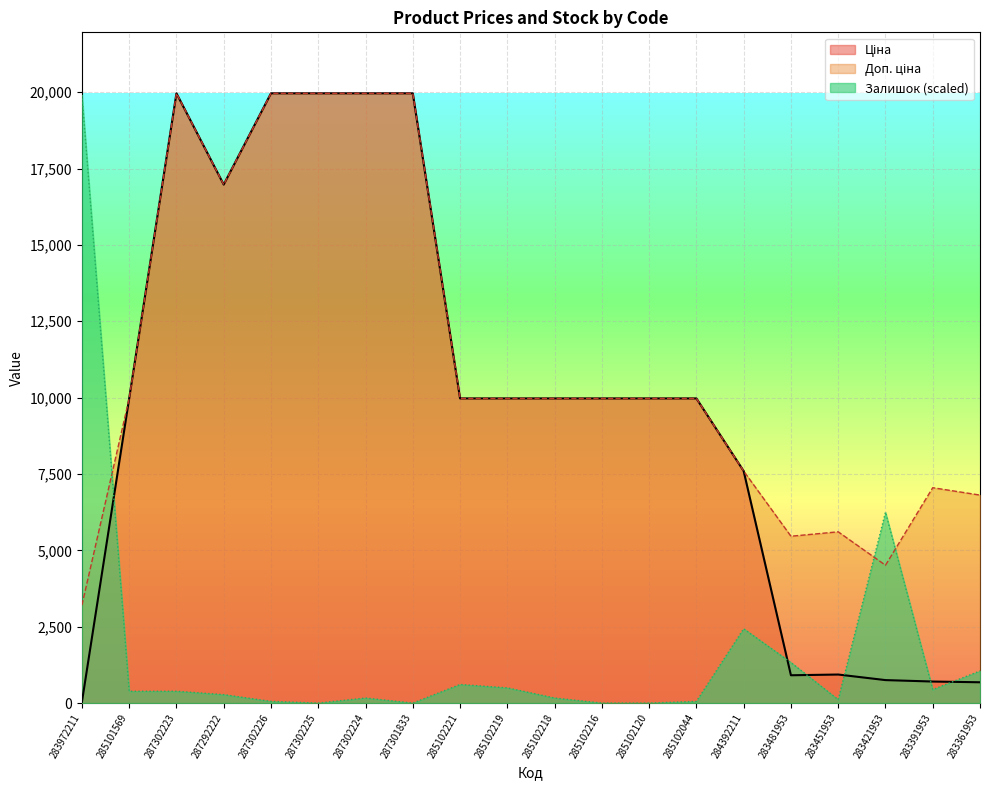

True or false: Доп. ціна and Ціна cross at least once.

False